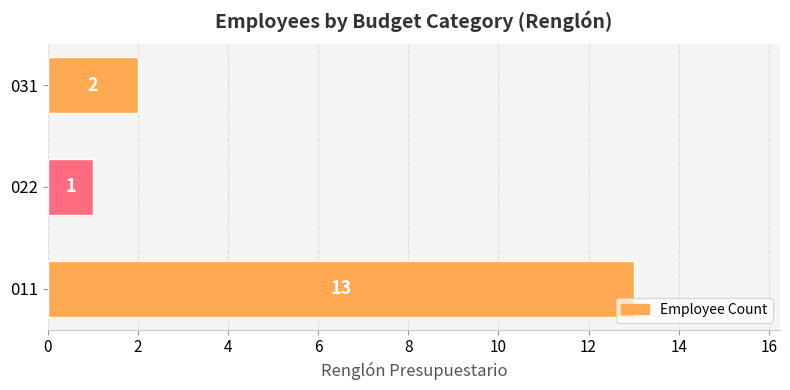

Reading top to bottom, what are all the values shown in this chart?

031=2	022=1	011=13